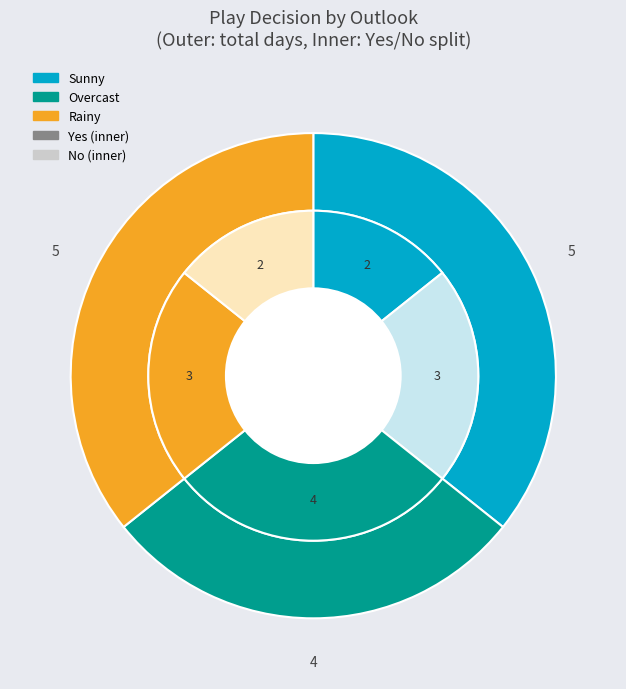

What percentage is the Overcast slice, to the nearest percent?

29%